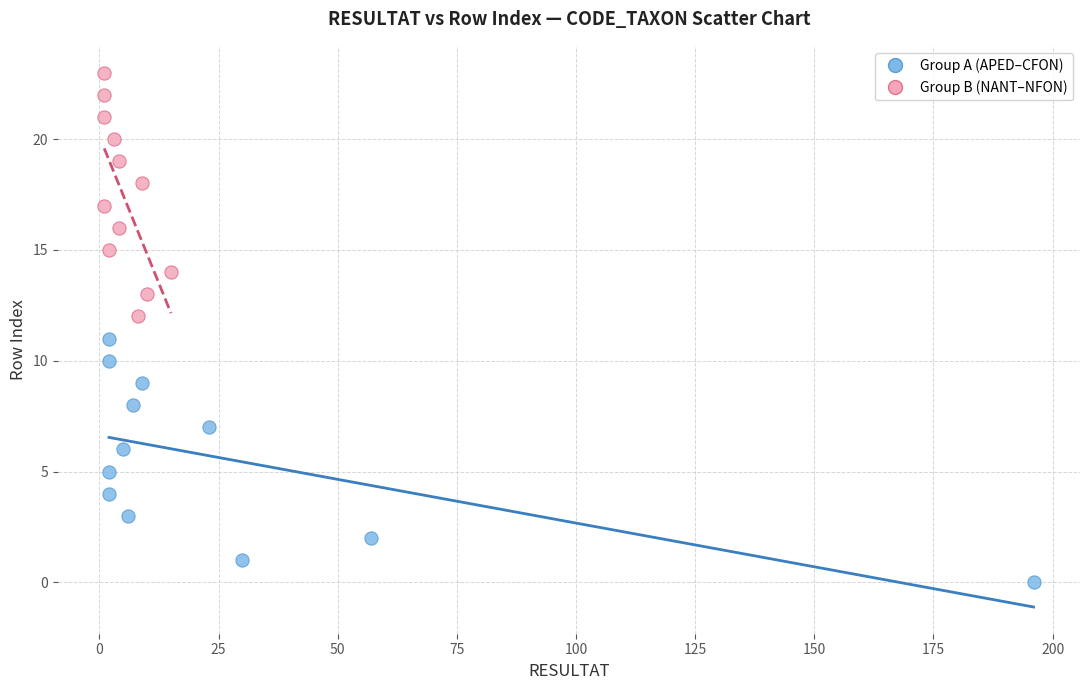

Which series contains the highest Y value?

Group B (NANT–NFON)